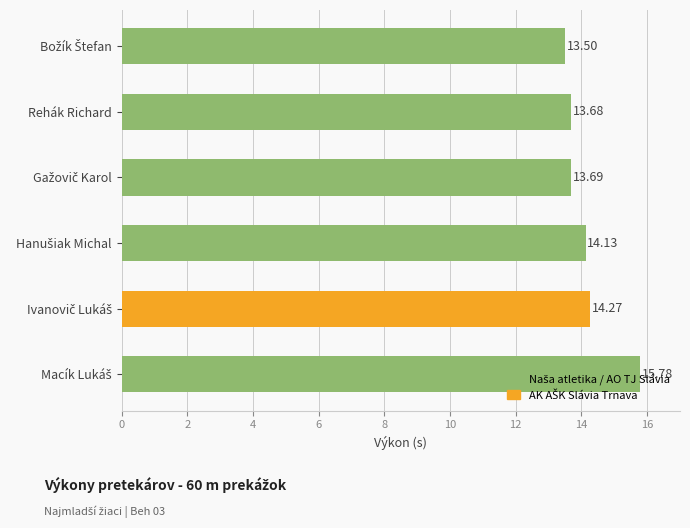

What is the average value?

14.2